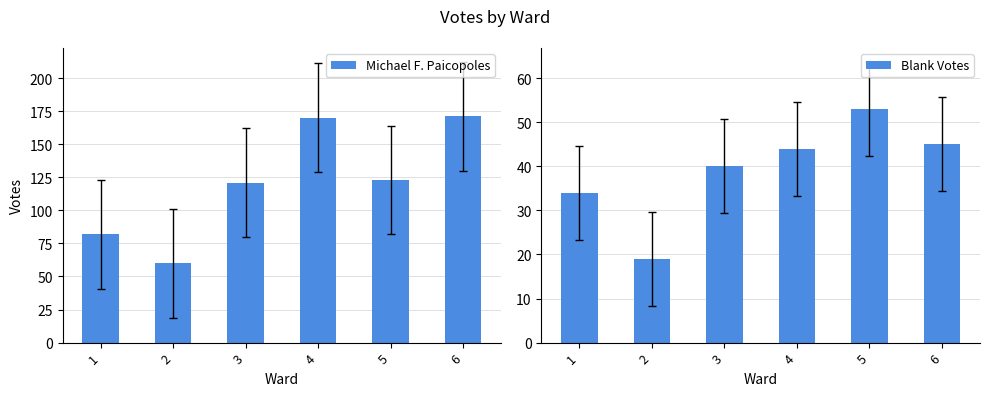

What is the sum of the Michael F. Paicopoles values at 4 and 5?

293